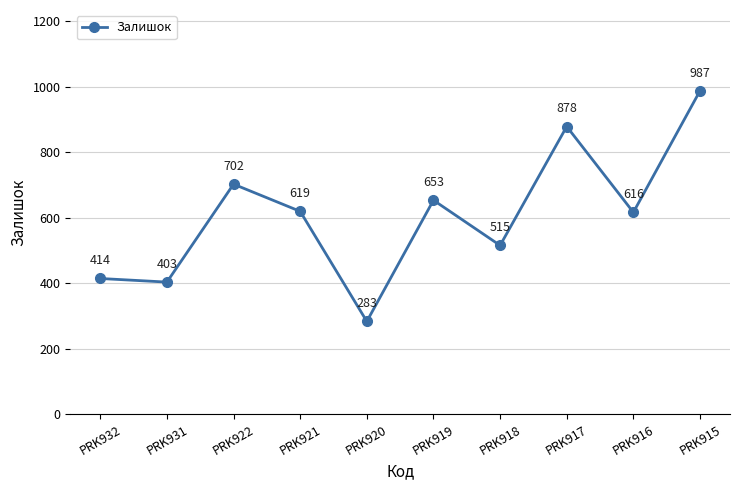

What is the value of the 9th point from the left?

616